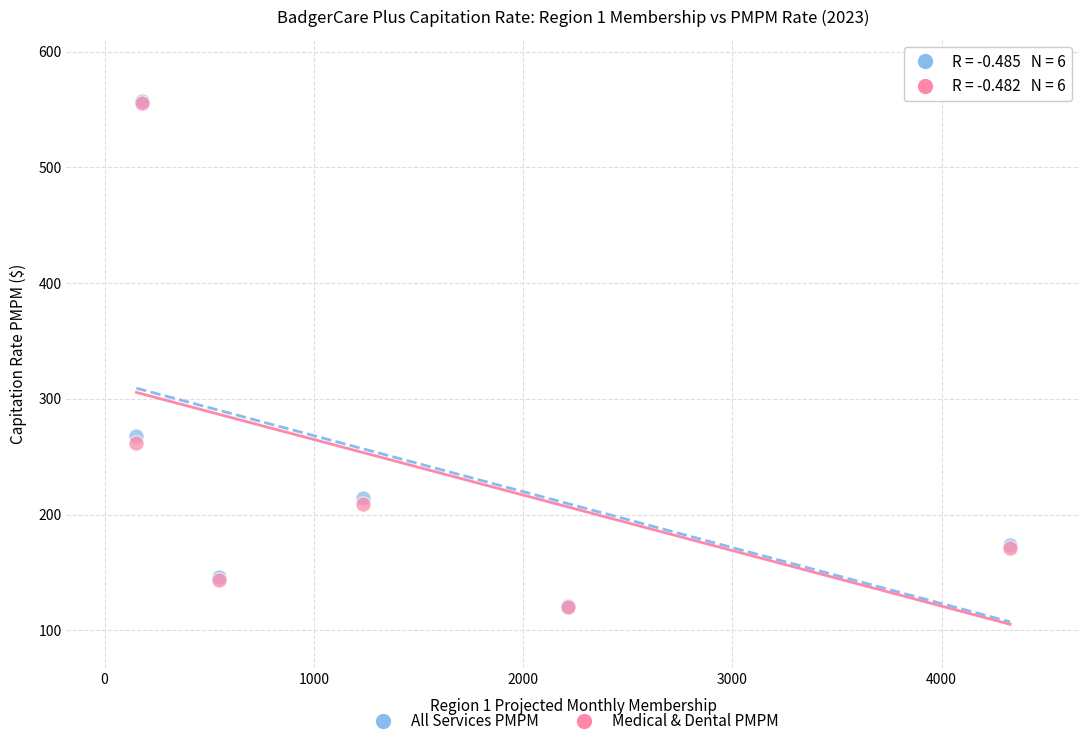

In the All Services PMPM series, what Y value is closest to 339?

267.8